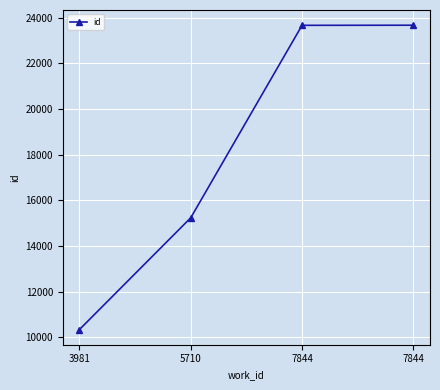

Between 3981 and 7844, which is larger?

7844